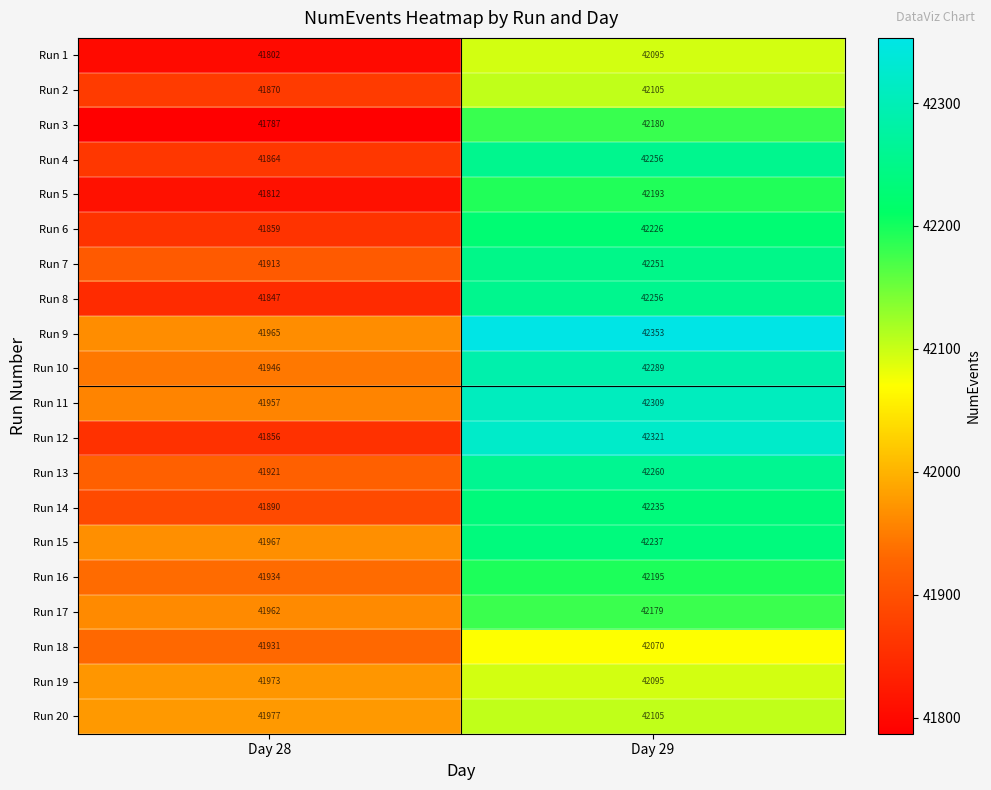

Where is Run 19 nearest to the value 42034?

Day 28